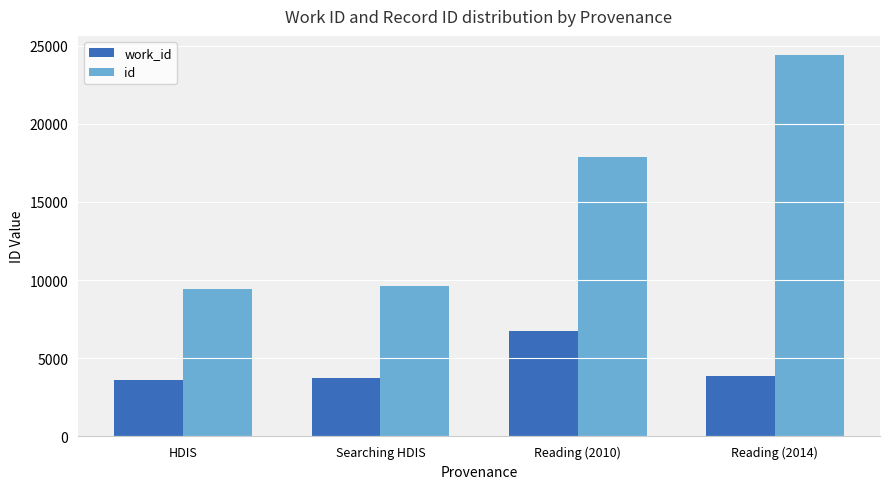

At which category is the sum across all series the highest?

Reading (2014)